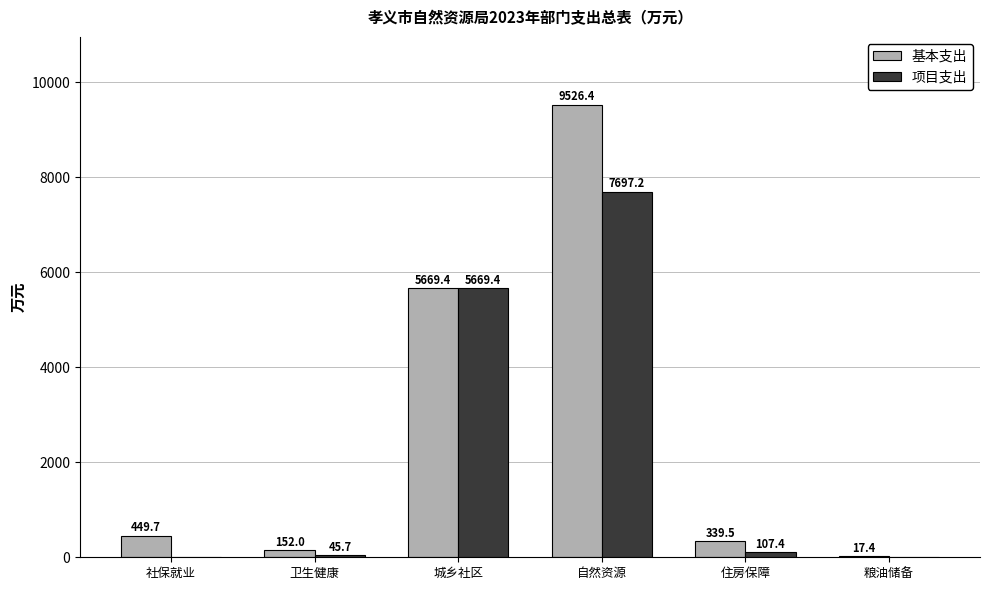

Between 住房保障 and 粮油储备, which series saw the biggest shift?

基本支出